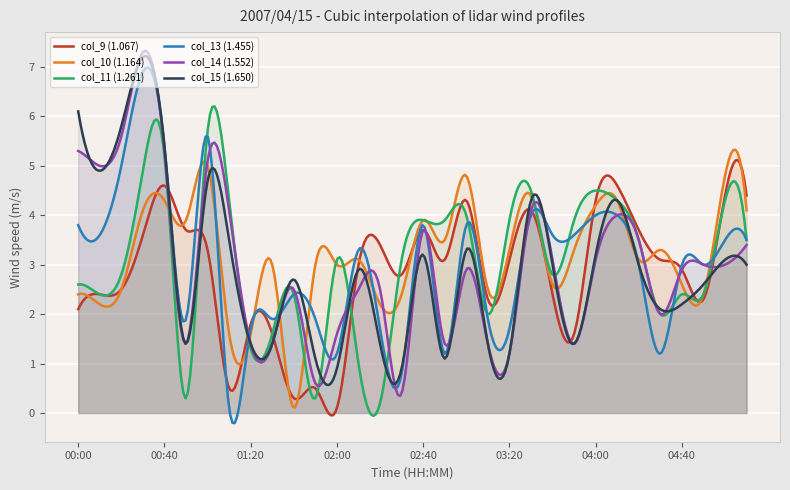

What is the sum of the col_14 (1.552) values at 02:50 and 05:00?

4.4